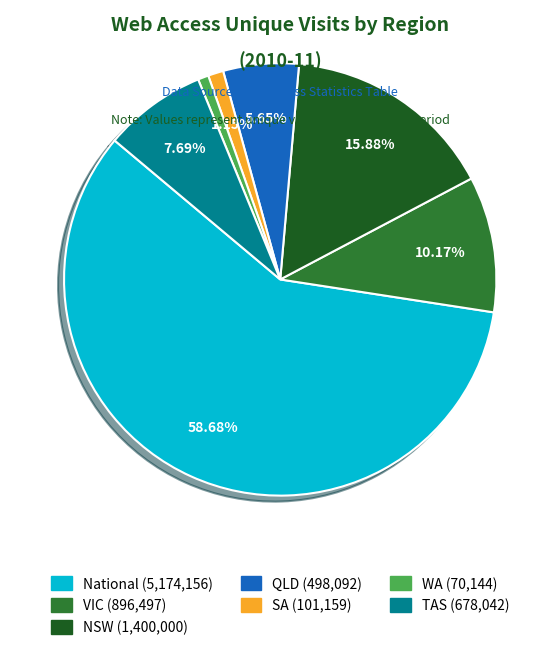

To the nearest percent, what is the average slice percentage?

14%